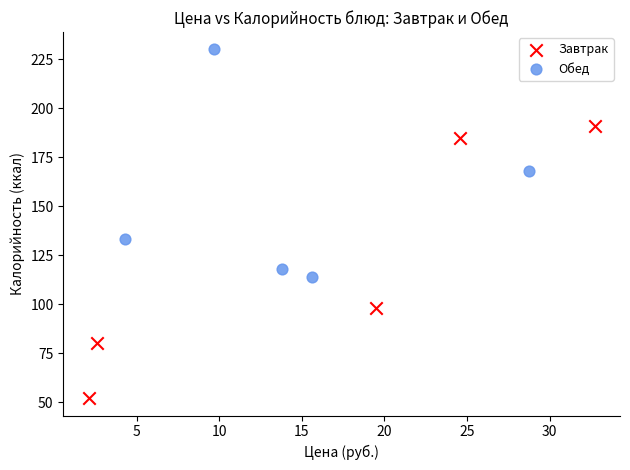

Which series has the largest Y range (max minus min)?

Завтрак